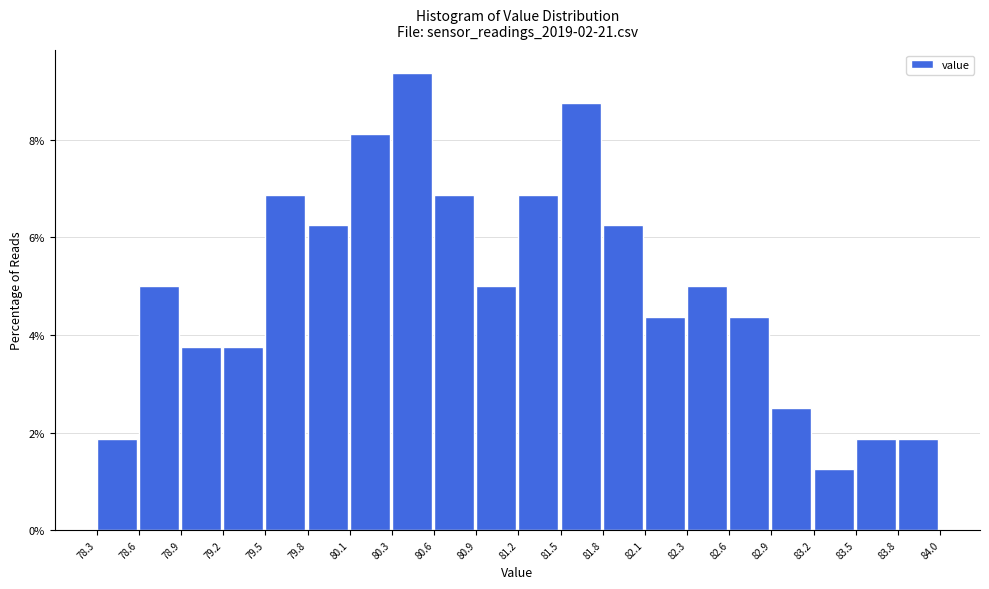

What is the height of the bar covering 82.1 to 82.3 on the x-axis? The values are not printed on the chart, so give them approximately, as read against the axis.

4.4